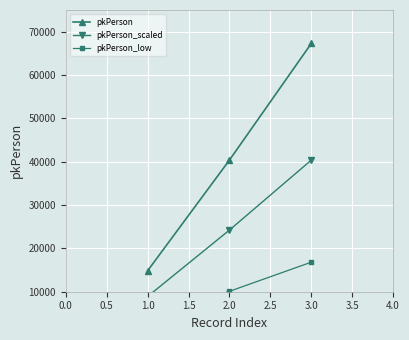

The value of pkPerson at 3.0 is 67273. True or false?

True